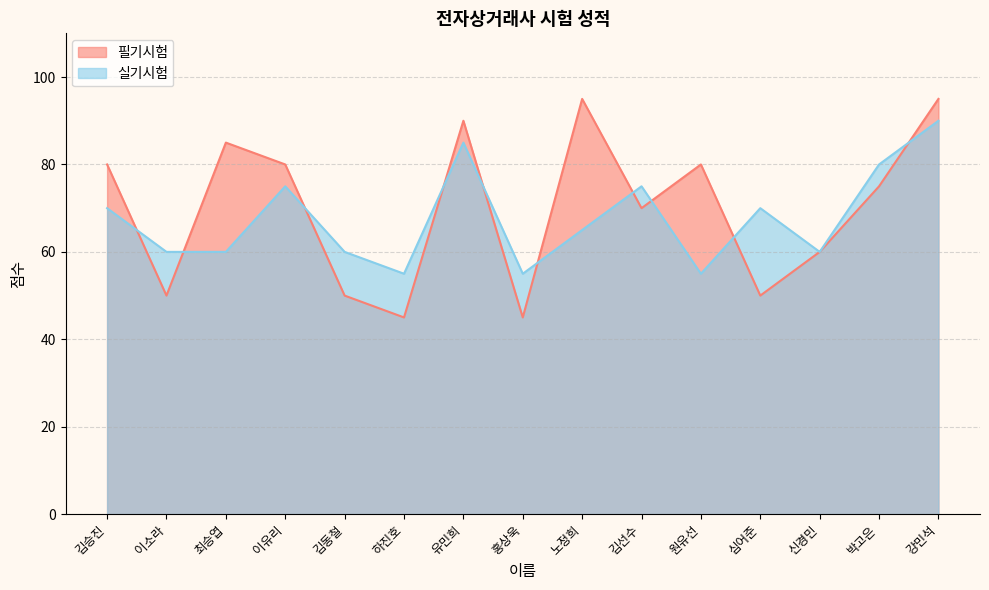

Which series has the largest range (max minus min)?

필기시험